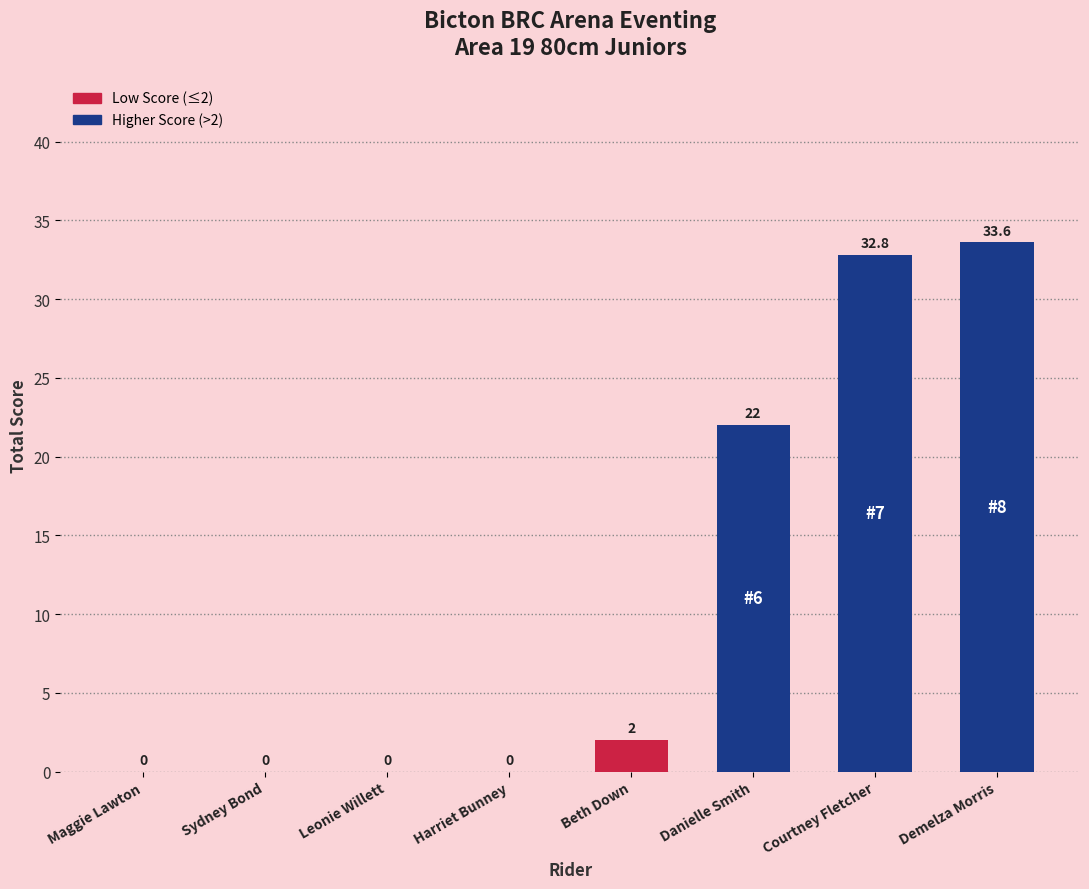

Reading left to right, transcribe all the data shown in this chart.

0.0	0.0	0.0	0.0	2.0	22.0	32.8	33.6